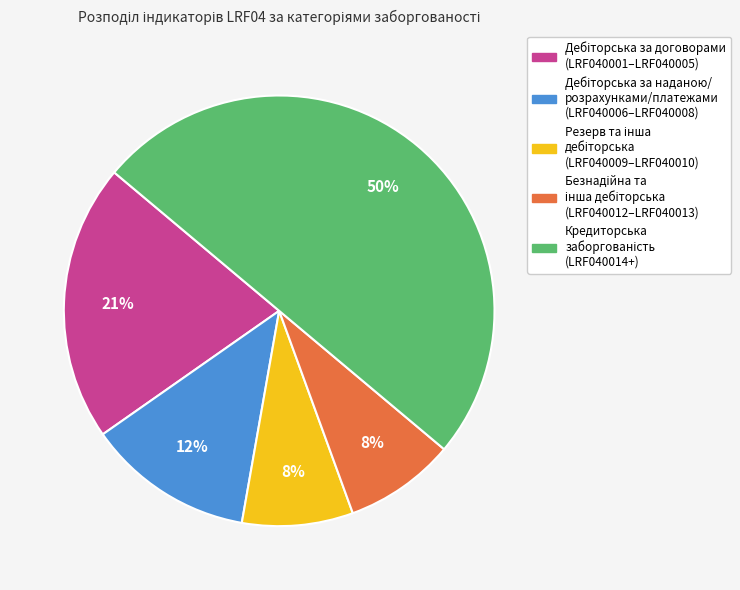

Count the number of slices in the pie.

5